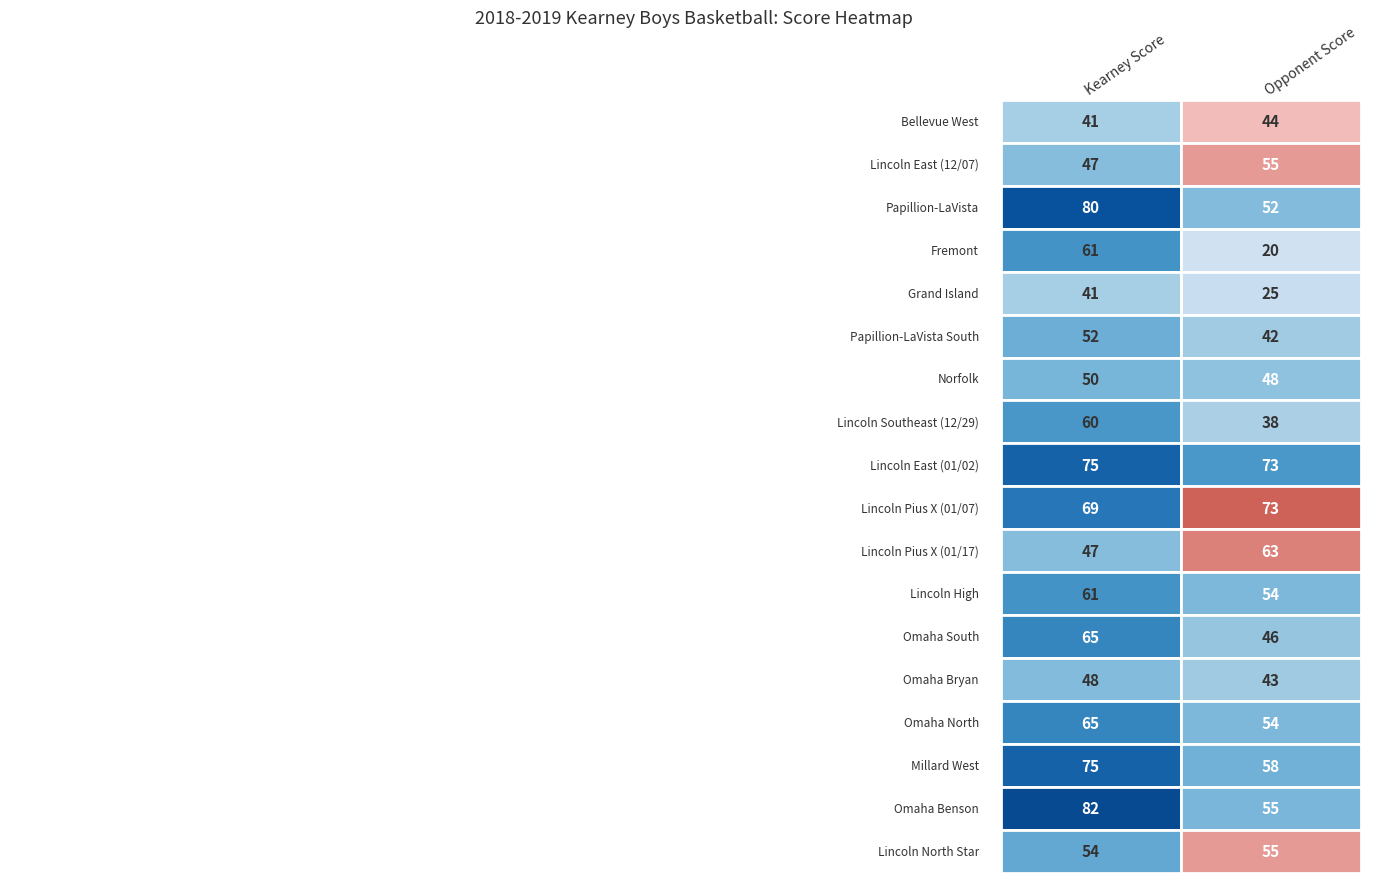

At which category is the sum across all series the highest?

Kearney Score